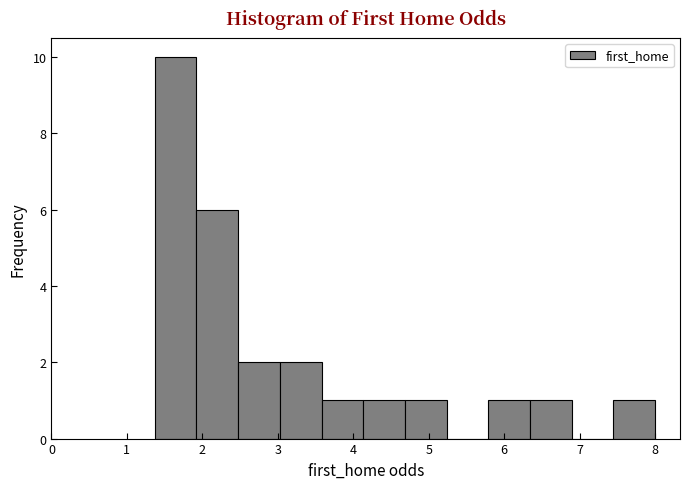

Reading left to right, list every bar in this chart as the range it spans on the x-axis followed by its height. Neither the bar edges nor the heights are printed on the chart, so give them approximately, as read against the axes.

1.4 to 1.9: 10
1.9 to 2.5: 6
2.5 to 3.0: 2
3.0 to 3.6: 2
3.6 to 4.1: 1
4.1 to 4.7: 1
4.7 to 5.2: 1
5.2 to 5.8: 0
5.8 to 6.3: 1
6.3 to 6.9: 1
6.9 to 7.4: 0
7.4 to 8.0: 1